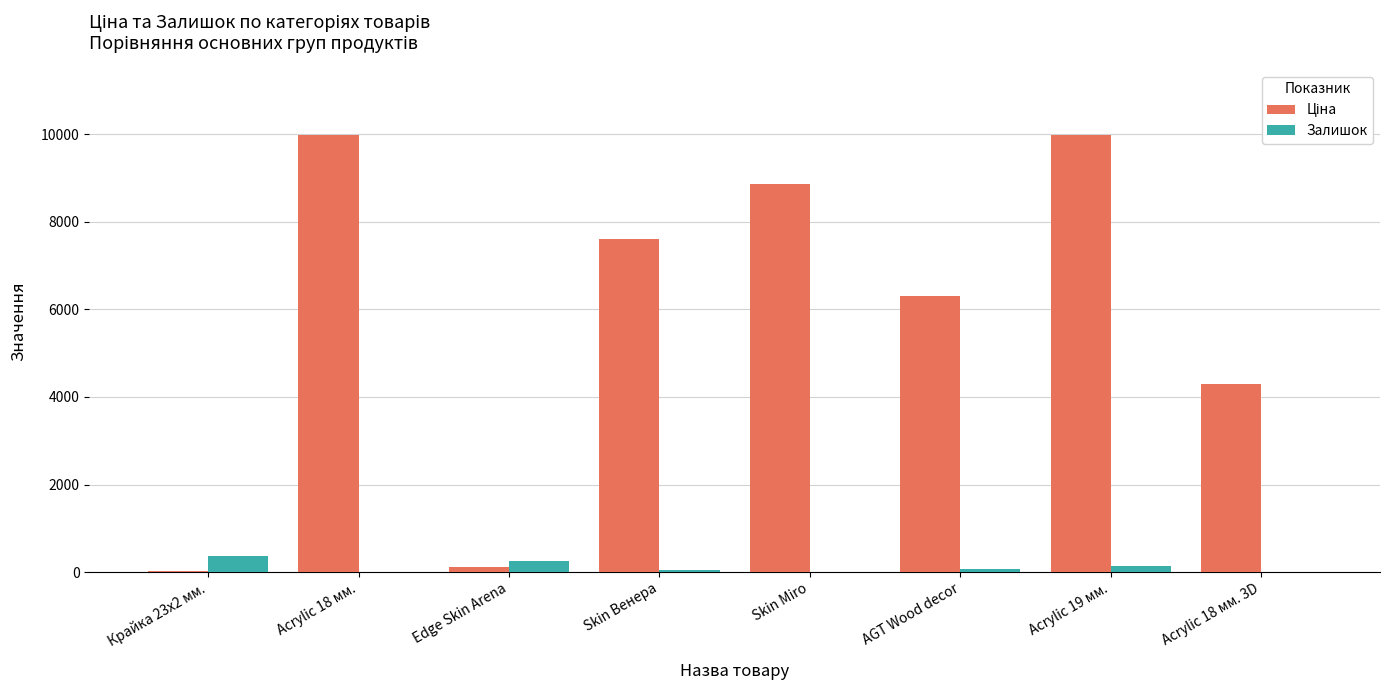

What is the sum of all Залишок values?

900.0